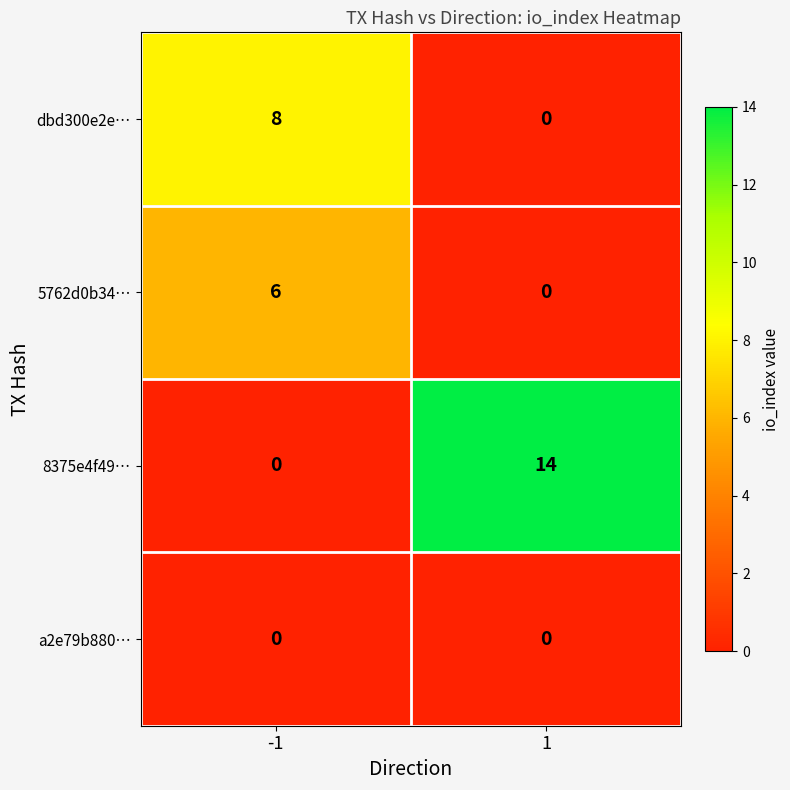

What value does the 5762d0b34… series have at -1?

6